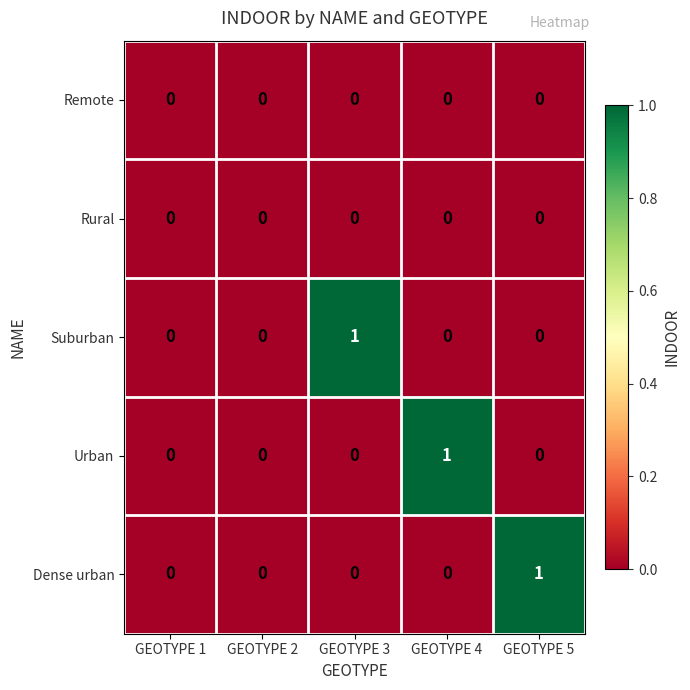

Reading left to right, extract all data points from this chart.

Remote: GEOTYPE 1=0	GEOTYPE 2=0	GEOTYPE 3=0	GEOTYPE 4=0	GEOTYPE 5=0
Rural: GEOTYPE 1=0	GEOTYPE 2=0	GEOTYPE 3=0	GEOTYPE 4=0	GEOTYPE 5=0
Suburban: GEOTYPE 1=0	GEOTYPE 2=0	GEOTYPE 3=1	GEOTYPE 4=0	GEOTYPE 5=0
Urban: GEOTYPE 1=0	GEOTYPE 2=0	GEOTYPE 3=0	GEOTYPE 4=1	GEOTYPE 5=0
Dense urban: GEOTYPE 1=0	GEOTYPE 2=0	GEOTYPE 3=0	GEOTYPE 4=0	GEOTYPE 5=1